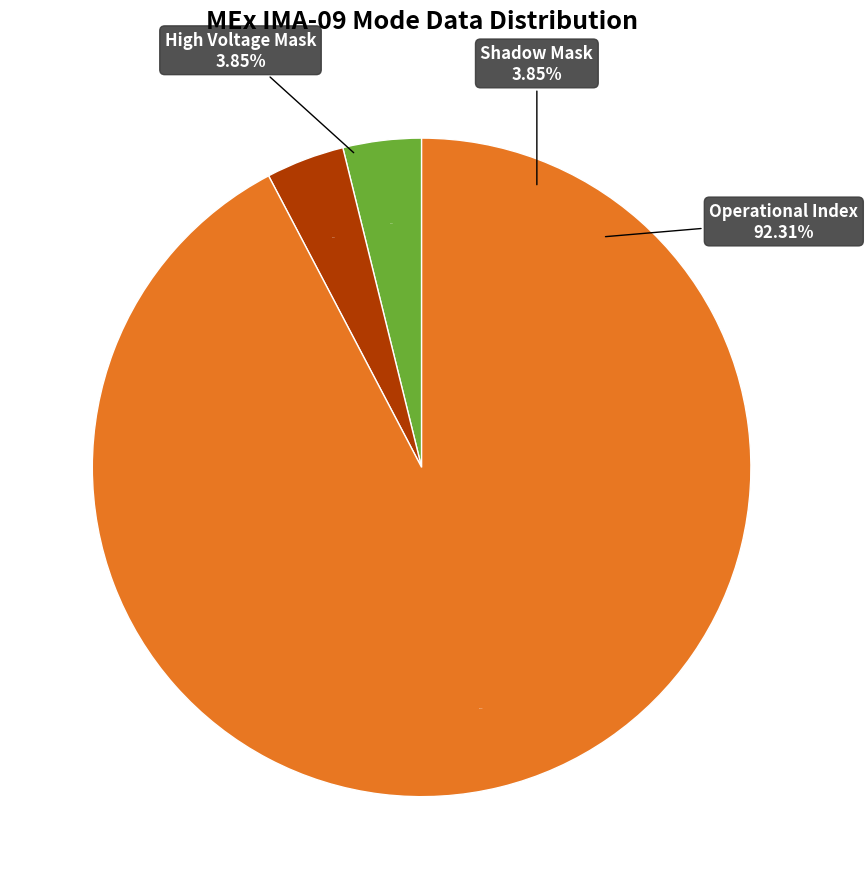

Does Azimuth Sum Mode account for over 50% of the chart?

No